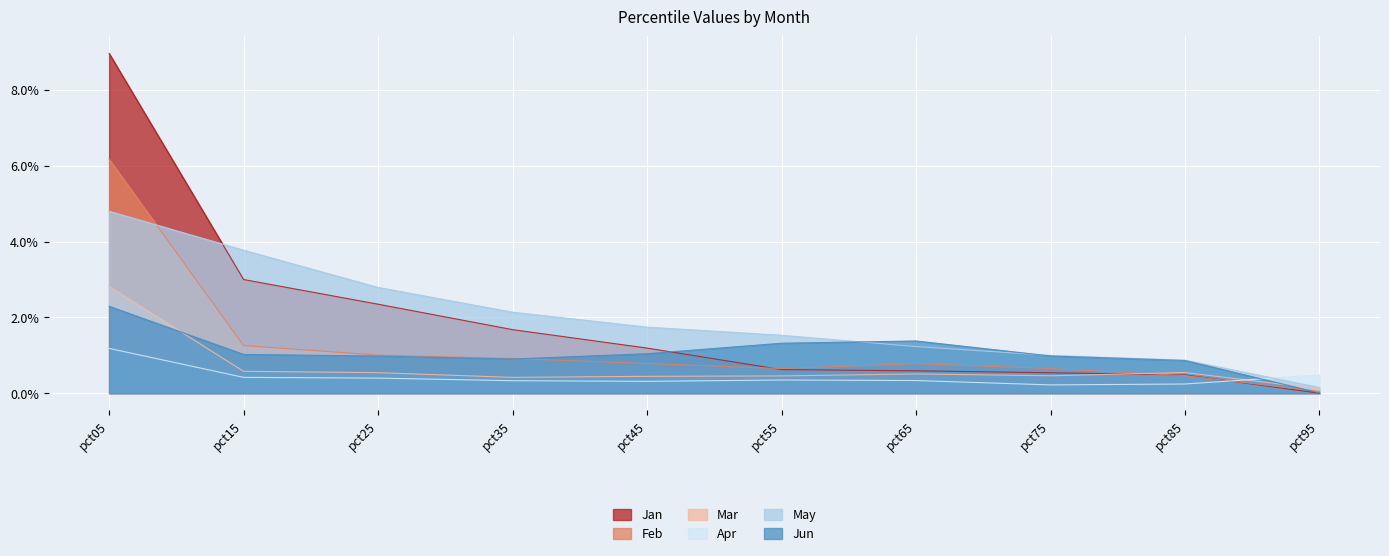

The value of Jan at pct35 is 2.4. True or false?

False